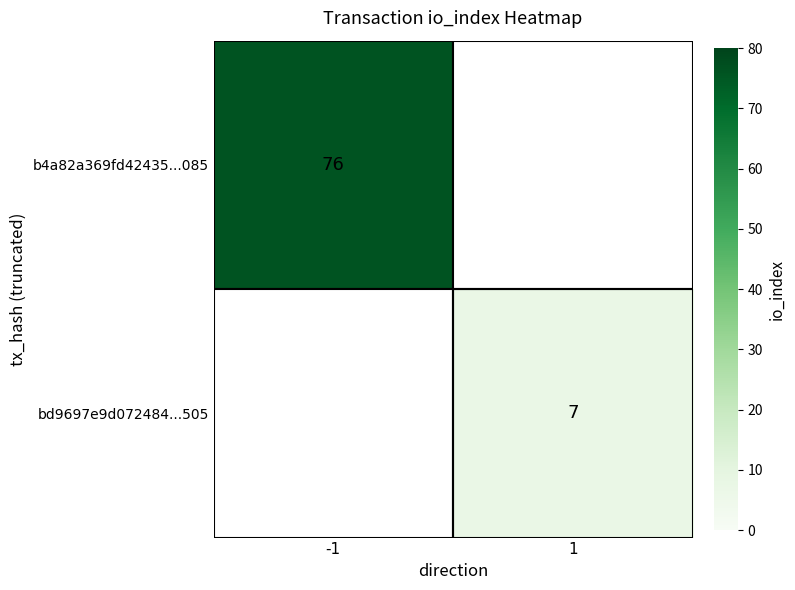

True or false: bd9697e9d072484...505 has a value of 10 at 1.

False